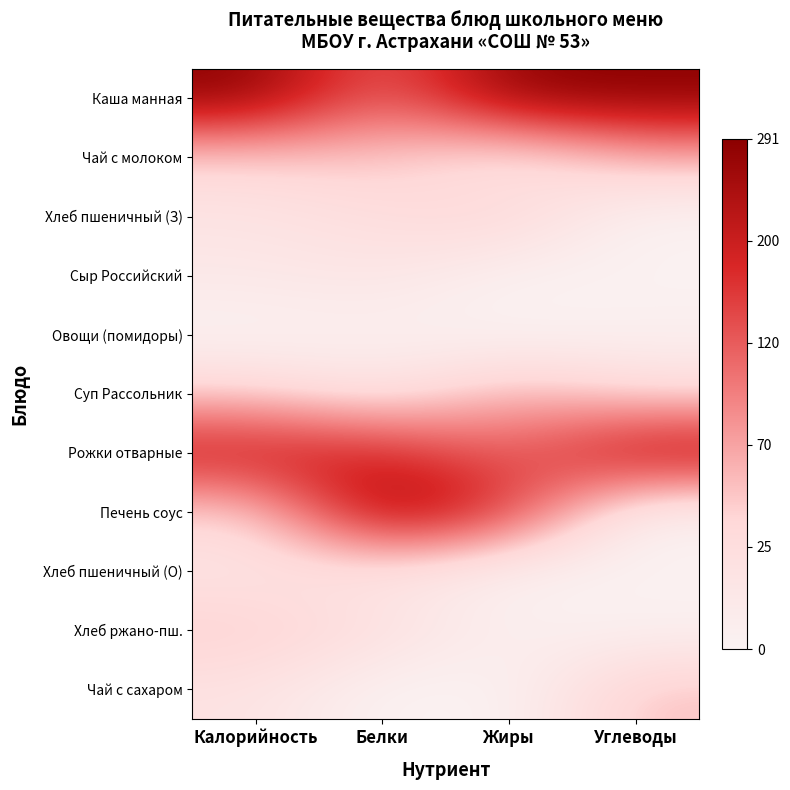

Reading left to right, extract all data points from this chart.

Каша манная: Калорийность=1.0	Белки=0.5	Жиры=1.0	Углеводы=1.0
Чай с молоком: Калорийность=0.3	Белки=0.3	Жиры=0.1	Углеводы=0.4
Хлеб пшеничный (З): Калорийность=0.1	Белки=0.2	Жиры=0.3	Углеводы=0.0
Сыр Российский: Калорийность=0.1	Белки=0.1	Жиры=0.0	Углеводы=0.0
Овощи (помидоры): Калорийность=0.0	Белки=0.0	Жиры=0.0	Углеводы=0.0
Суп Рассольник: Калорийность=0.3	Белки=0.1	Жиры=0.4	Углеводы=0.2
Рожки отварные: Калорийность=0.8	Белки=0.8	Жиры=0.6	Углеводы=0.9
Печень соус: Калорийность=0.2	Белки=1.0	Жиры=0.7	Углеводы=0.0
Хлеб пшеничный (О): Калорийность=0.1	Белки=0.1	Жиры=0.0	Углеводы=0.0
Хлеб ржано-пш.: Калорийность=0.3	Белки=0.2	Жиры=0.0	Углеводы=0.0
Чай с сахаром: Калорийность=0.2	Белки=0.0	Жиры=0.0	Углеводы=0.3